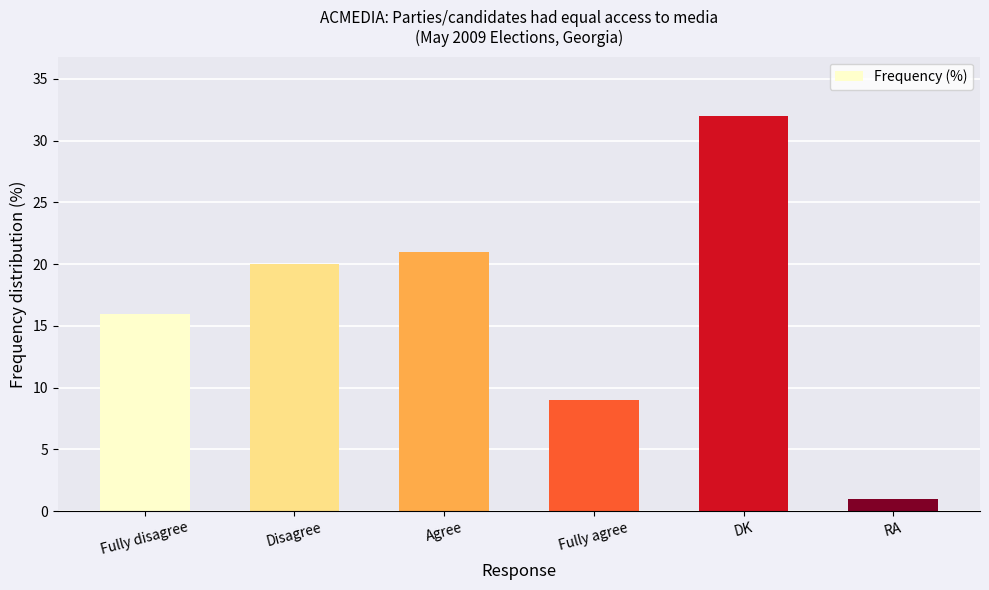

Reading left to right, transcribe all the data shown in this chart.

Fully disagree=16	Disagree=20	Agree=21	Fully agree=9	DK=32	RA=1